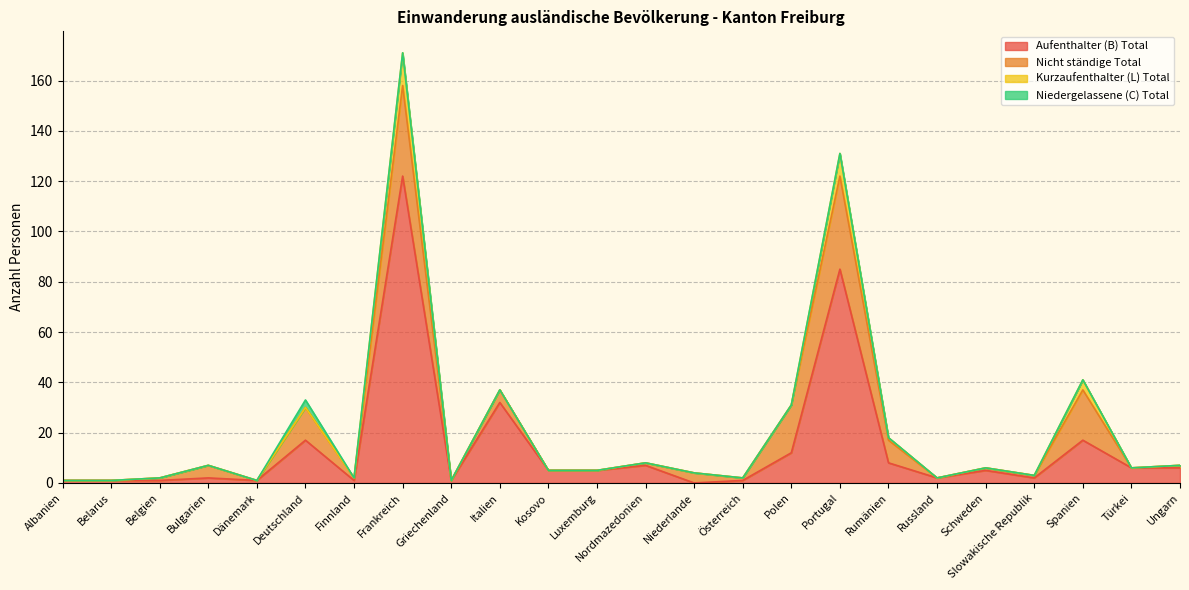

How many lines are shown in the chart?

4